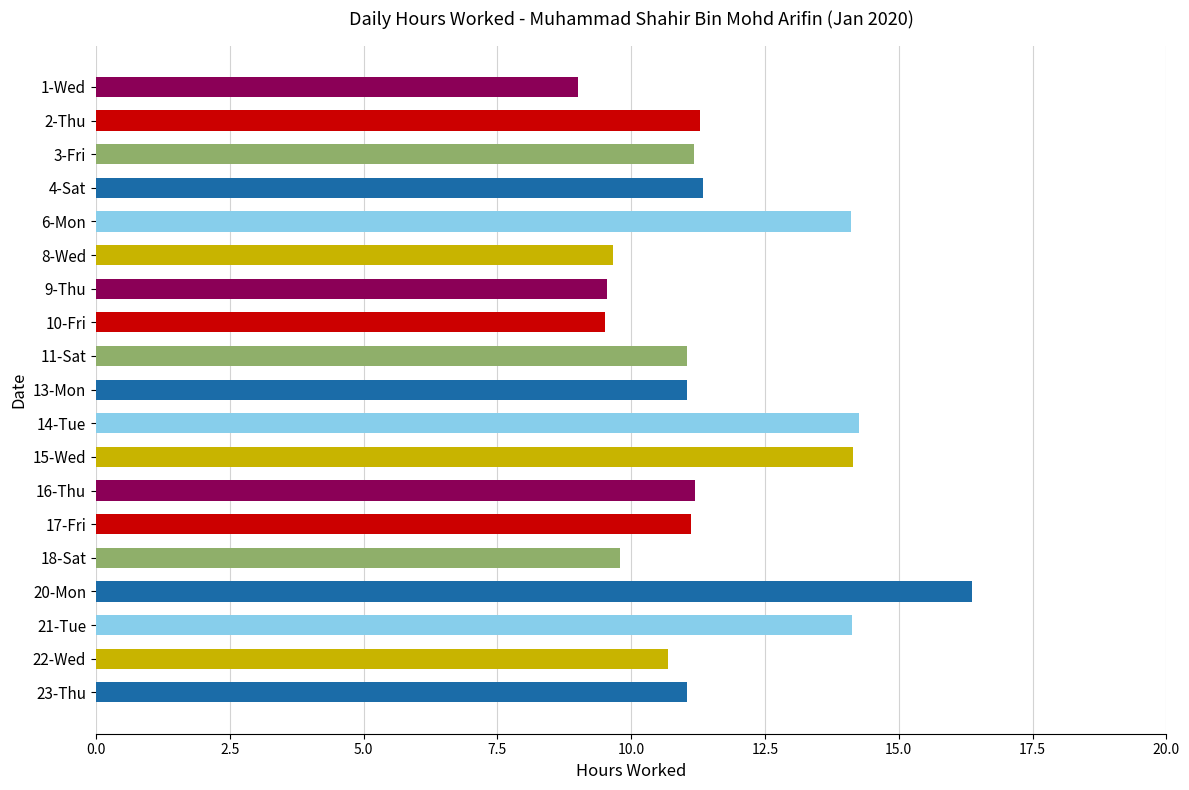

What is the approximate value at 6-Mon?

14.1